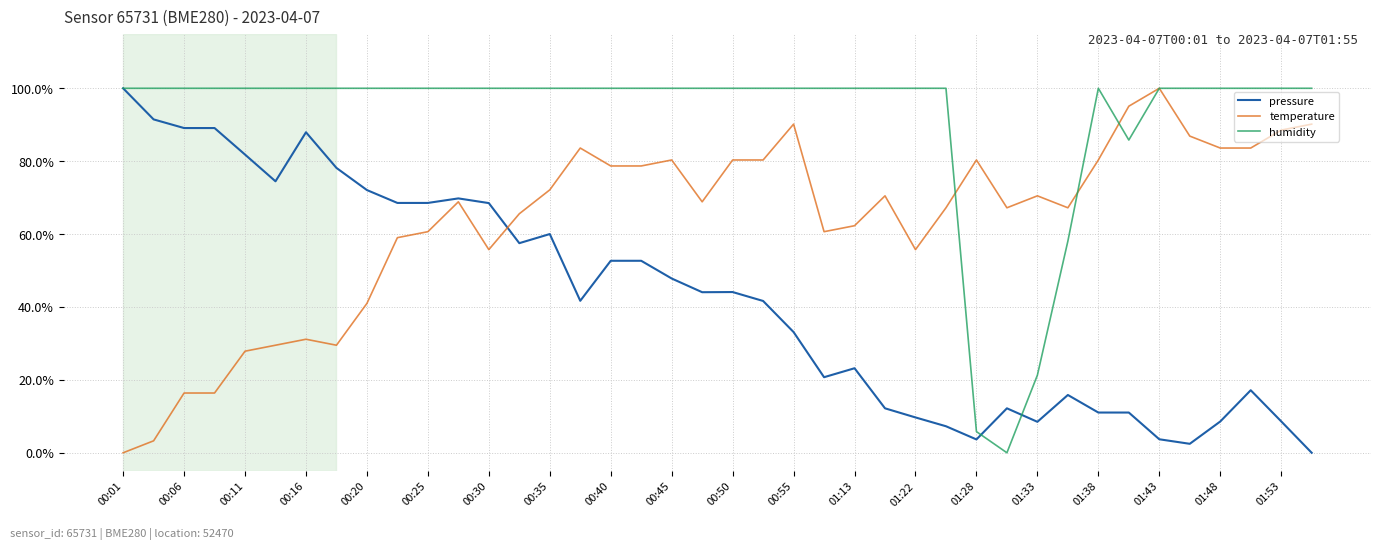

What are all the series names shown in the legend?

pressure, temperature, humidity